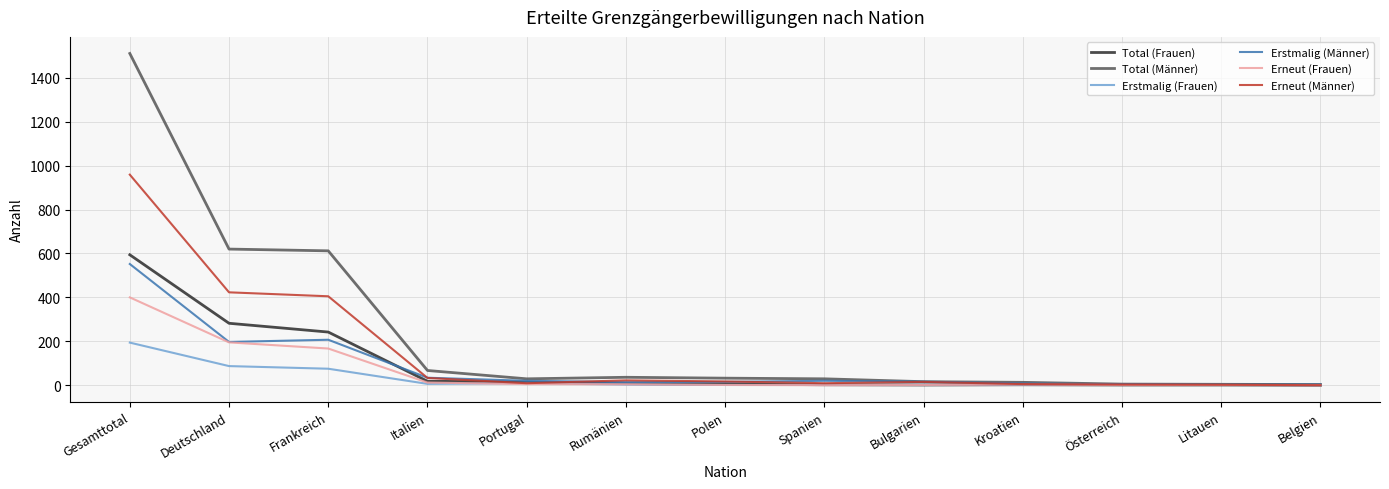

Which series has the largest range (max minus min)?

Total (Männer)